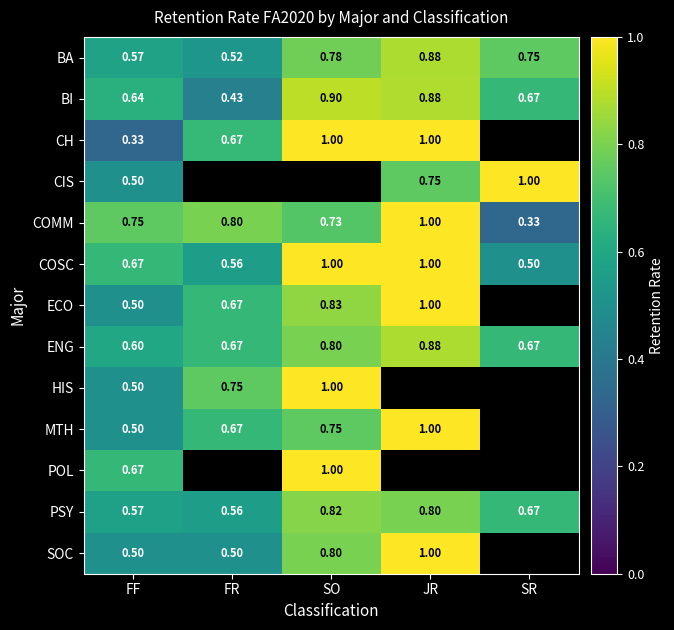

Is the value of HIS at SO greater than the value of SOC at FR?

Yes